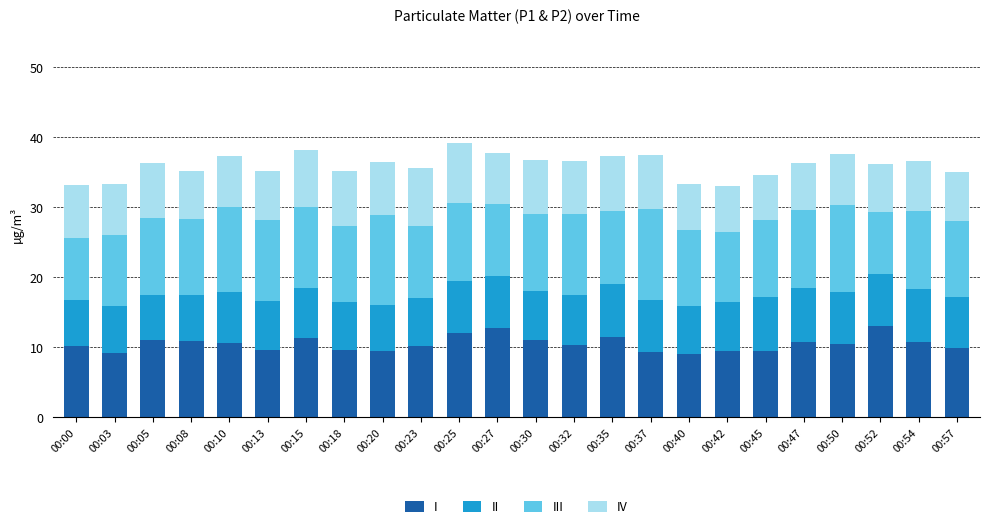

What are all the series names shown in the legend?

I, II, III, IV